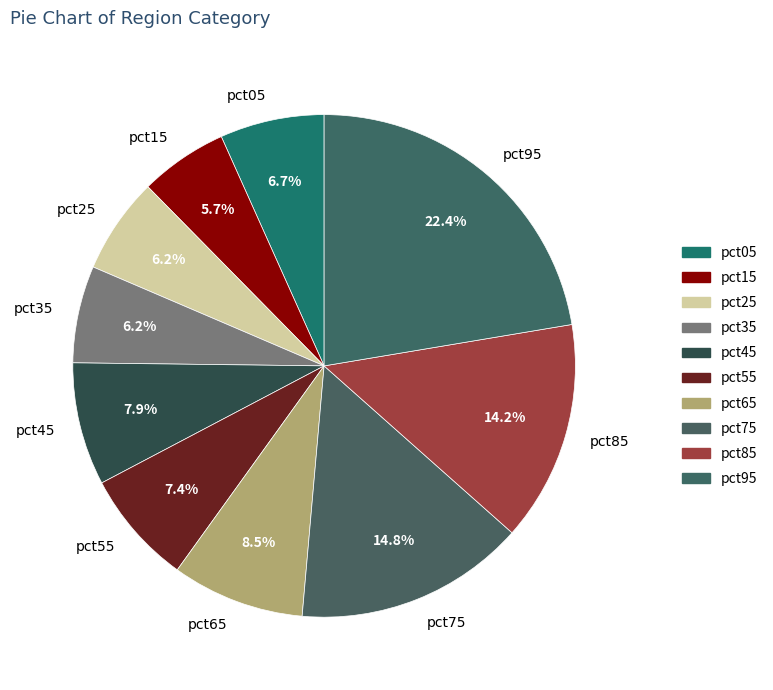

Does any single category account for the majority?

No